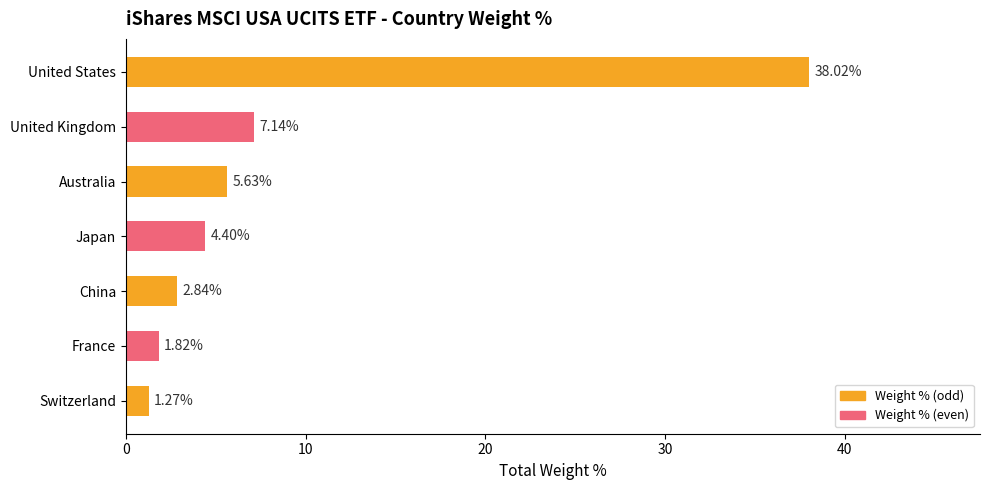

What is the label of the 2nd bar from the top?

United Kingdom